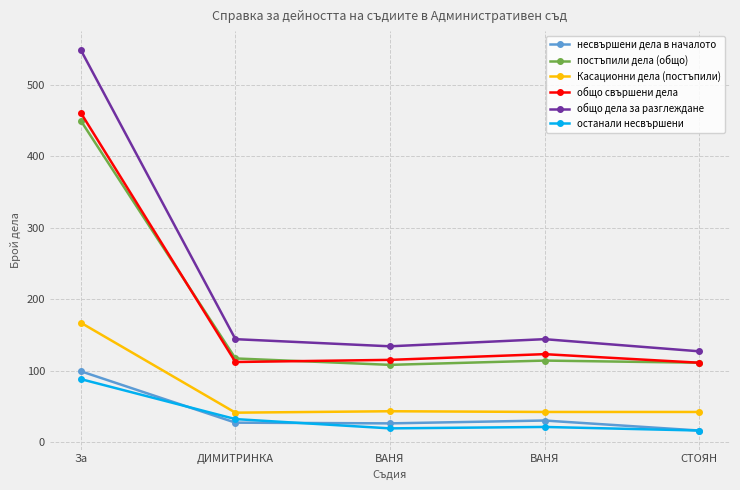

True or false: общо свършени дела and Касационни дела (постъпили) cross at least once.

False